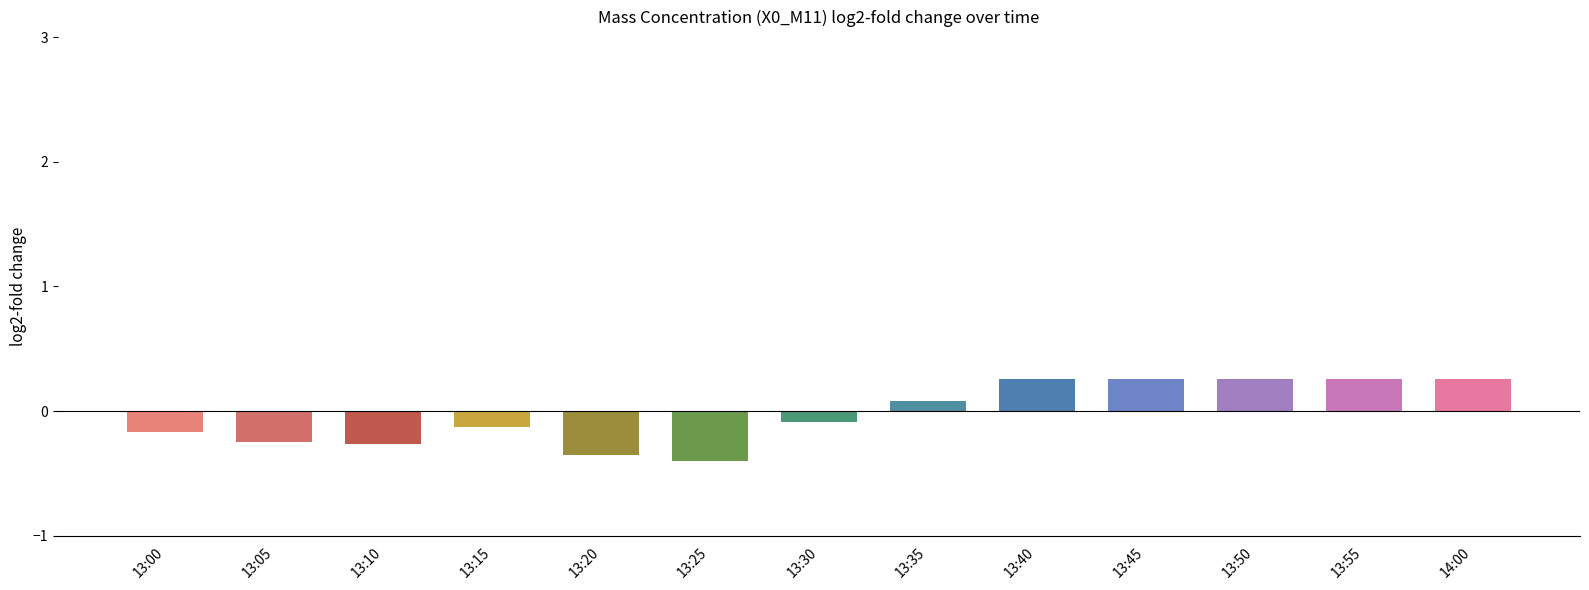

The value at 13:05 is -0.2. True or false?

True